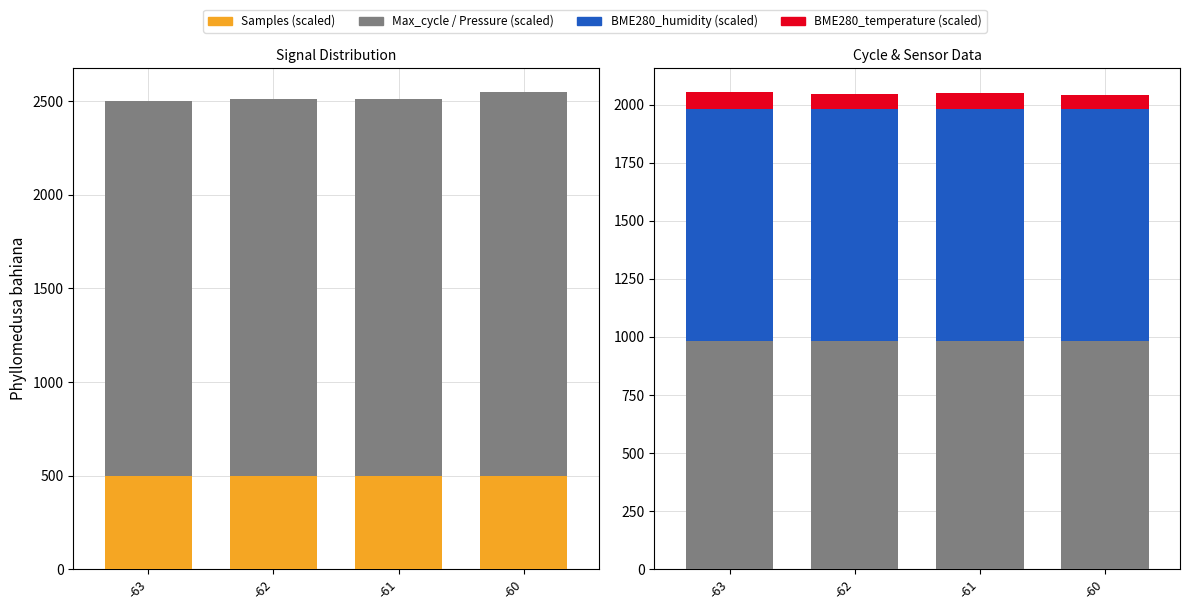

Rank the series at -60 from lowest to highest value.

BME280_temperature (scaled), Samples (scaled), BME280_pressure (scaled), BME280_humidity (scaled), Max_cycle (scaled)